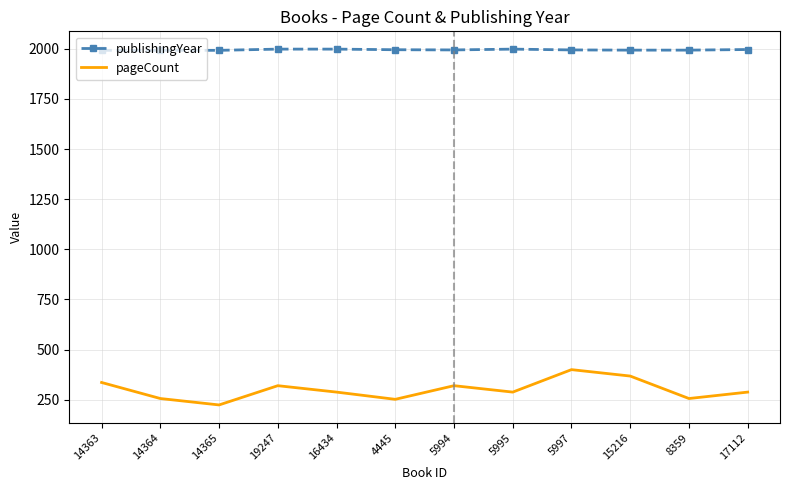

In pageCount, how many points are higher than both neighbors (excluding endpoints)?

3